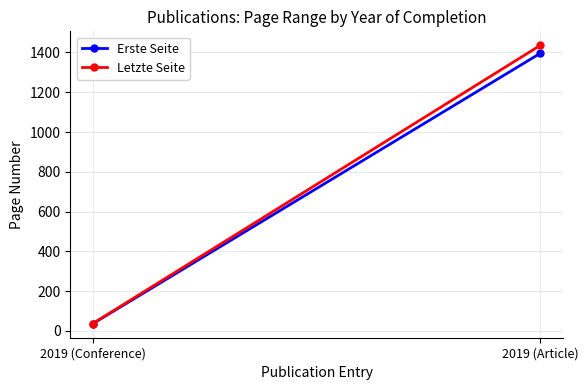

What is the sum of the Erste Seite values at 2019 (Conference) and 2019 (Article)?

1432